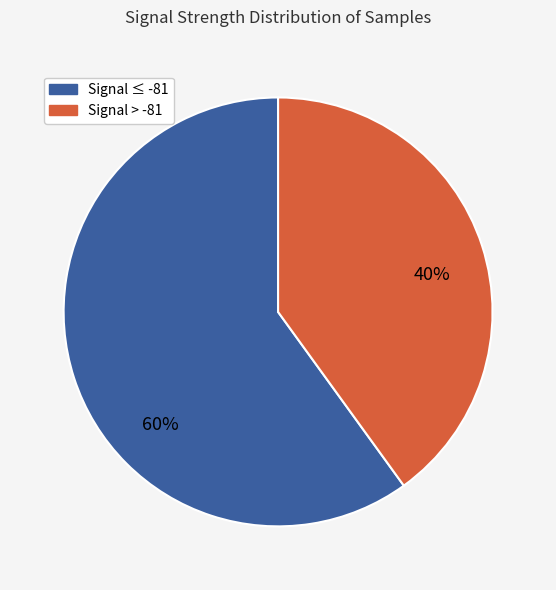

Does any single category account for the majority?

Yes